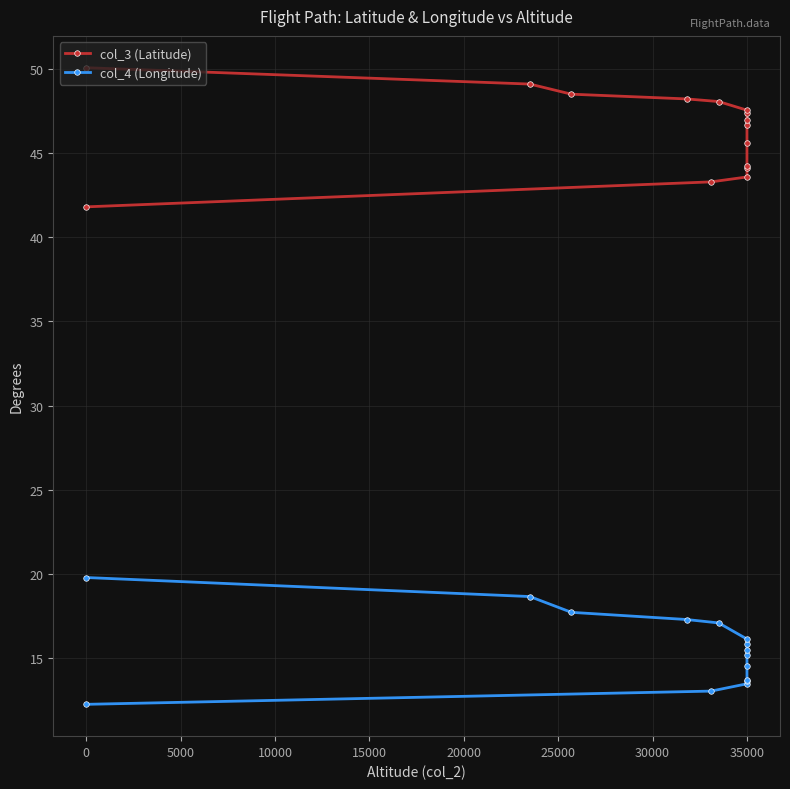

True or false: col_3 (Latitude) and col_4 (Longitude) intersect in this chart.

False